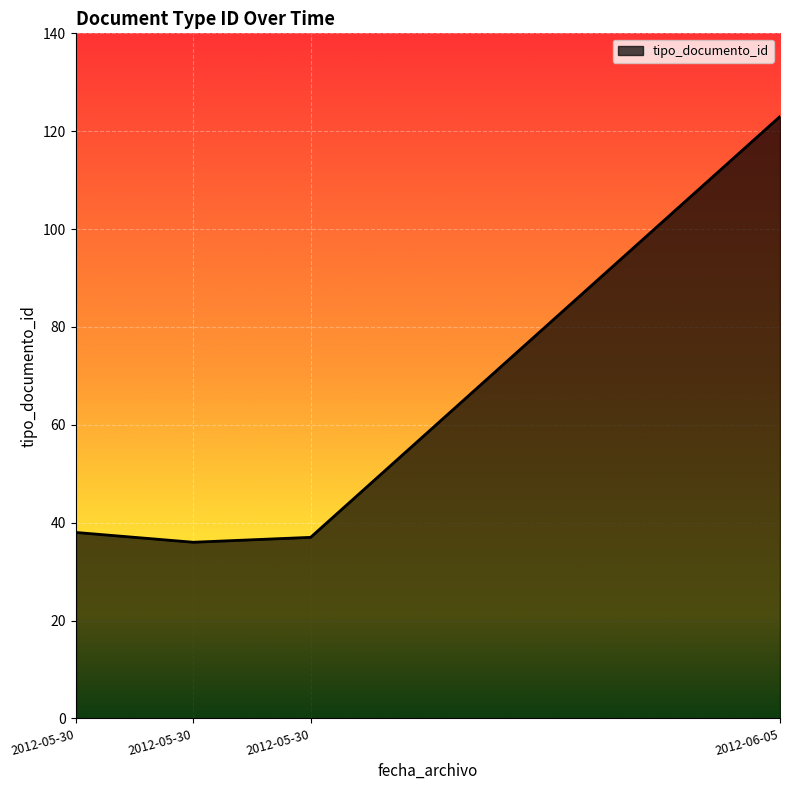

Where is the data nearest to the value 79?

2012-05-30 11:34:43